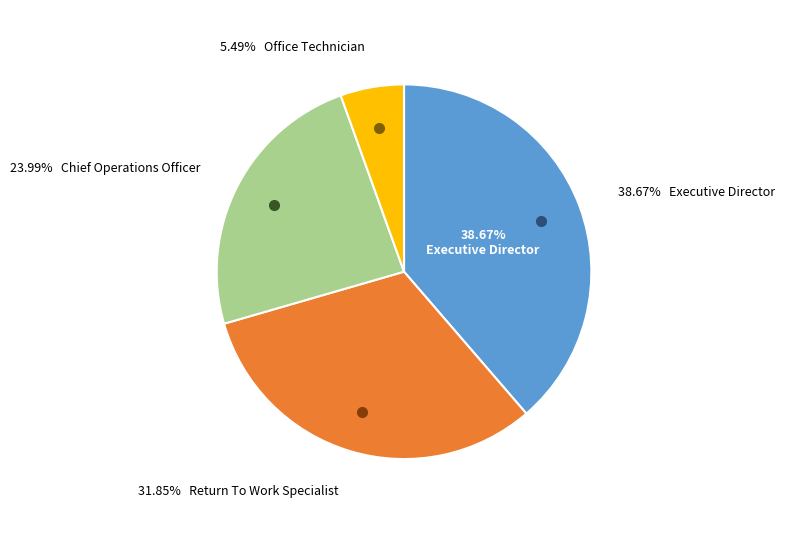

Which category has the biggest portion of the pie?

Executive Director